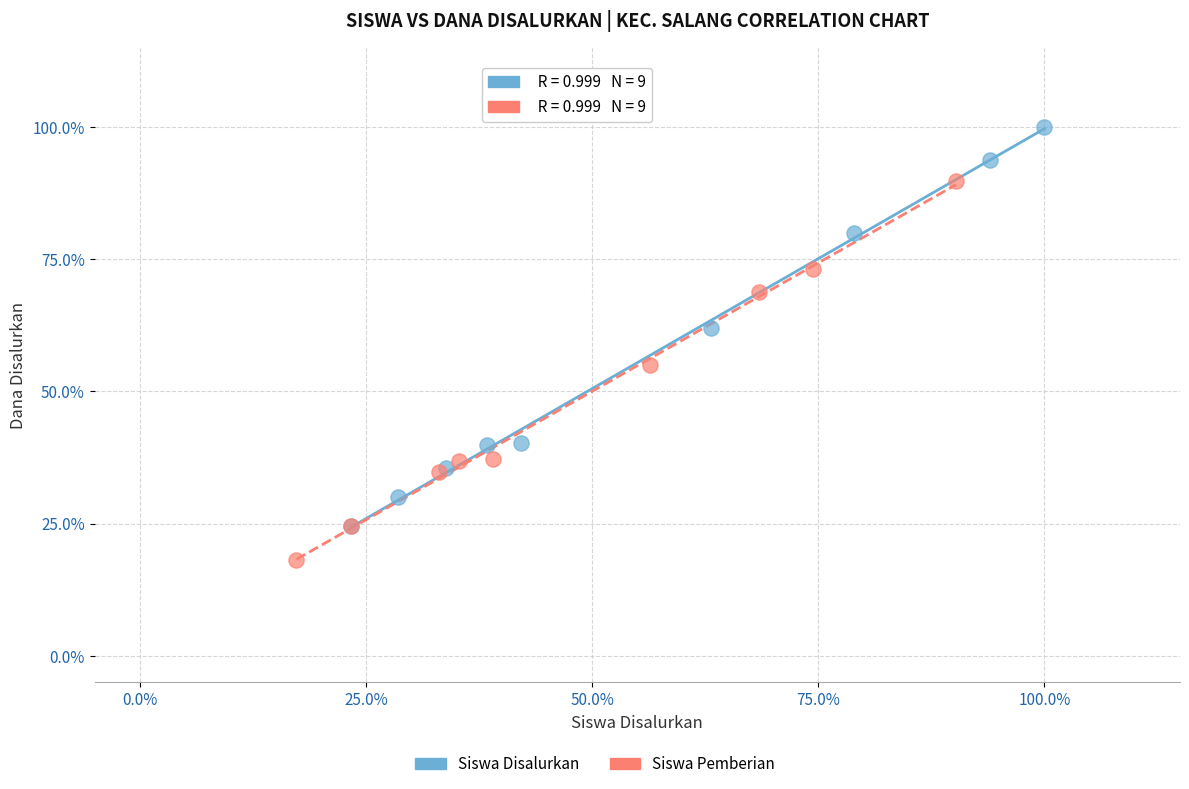

Which series contains the lowest Y value?

Siswa Pemberian